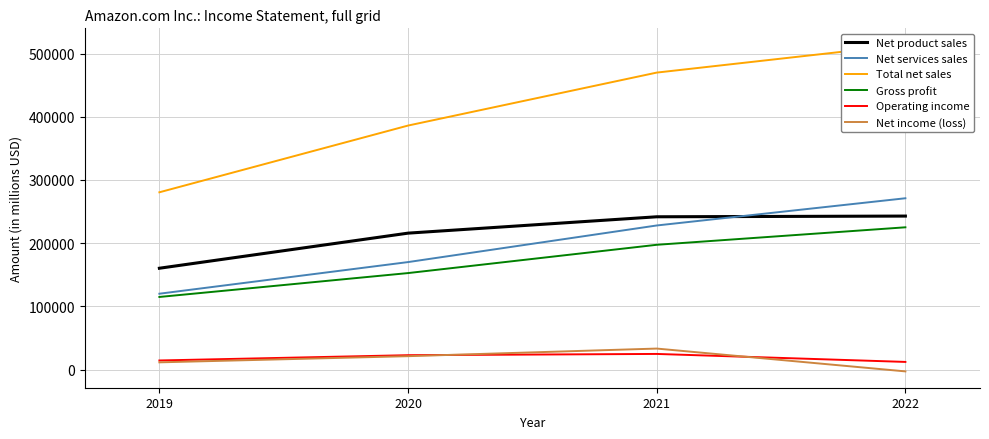

True or false: Net services sales has a value of 170149 at 2020.

True